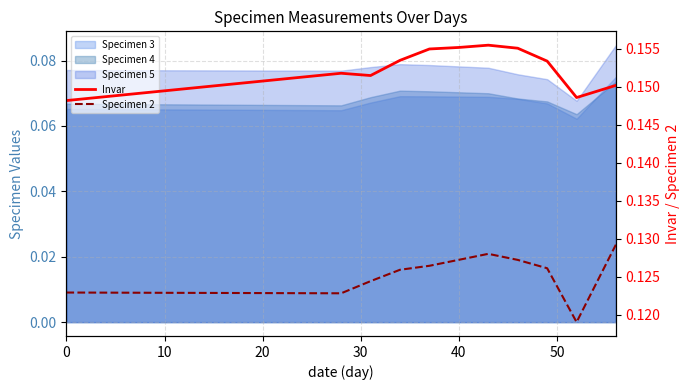

How many categories are shown in the chart?

11